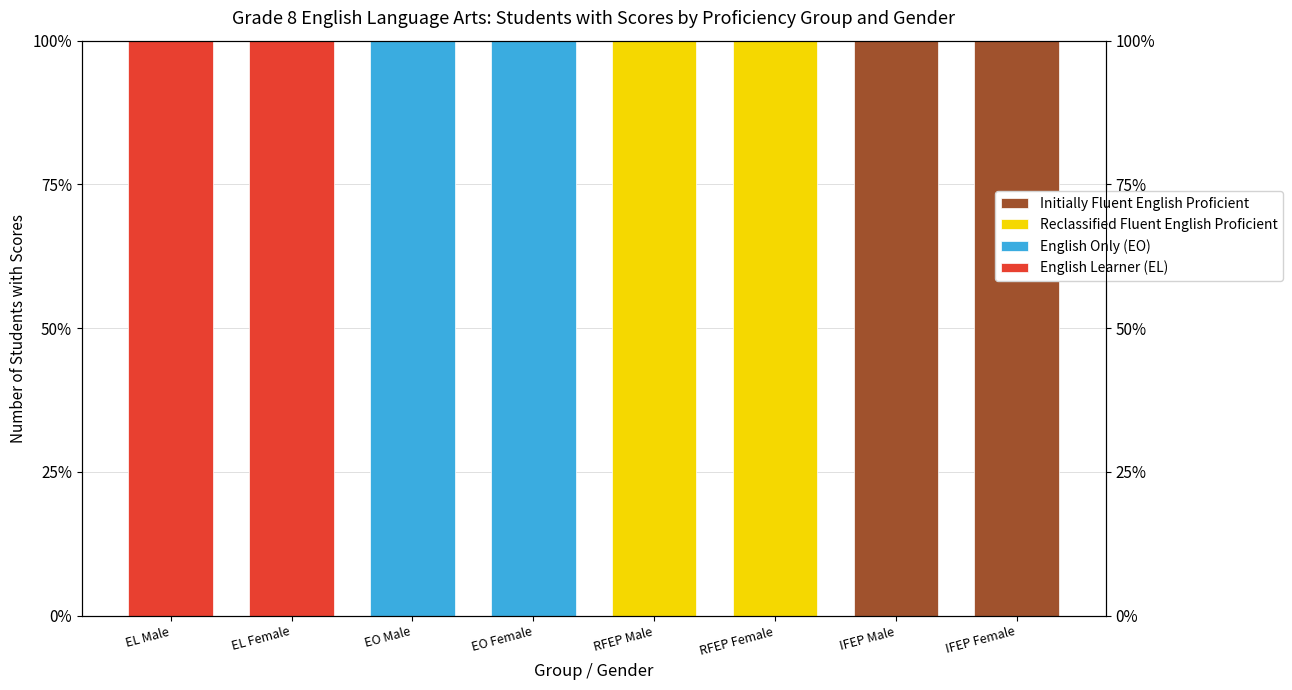

Rank the series by their maximum value, from lowest to highest.

English Learner (EL), English Only (EO), Reclassified Fluent English Proficient, Initially Fluent English Proficient